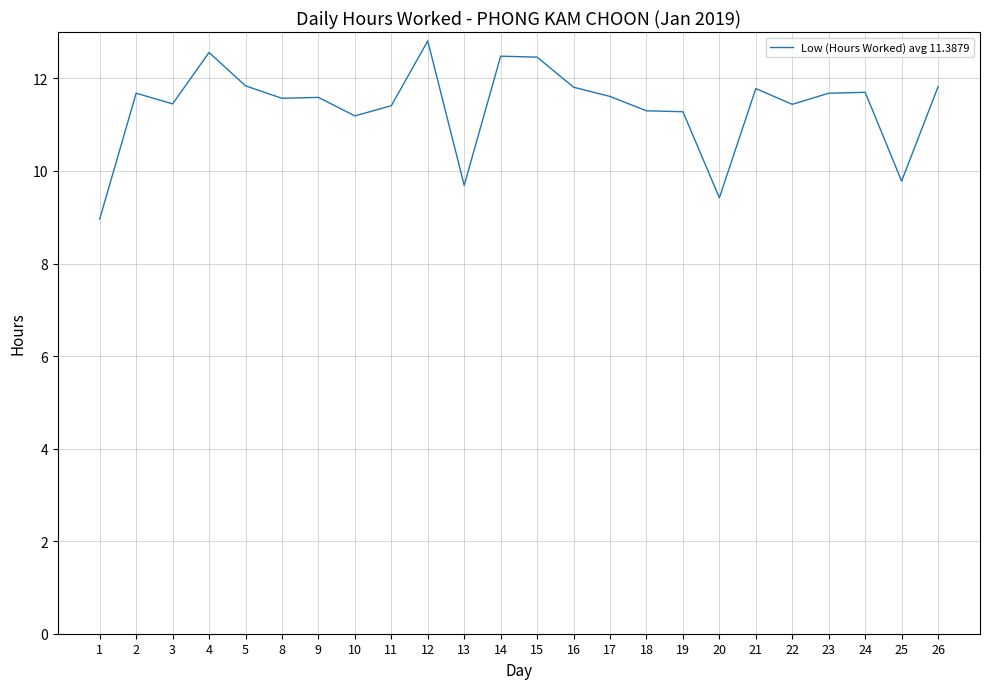

Is it true that the value at 21 is 11.8?

True